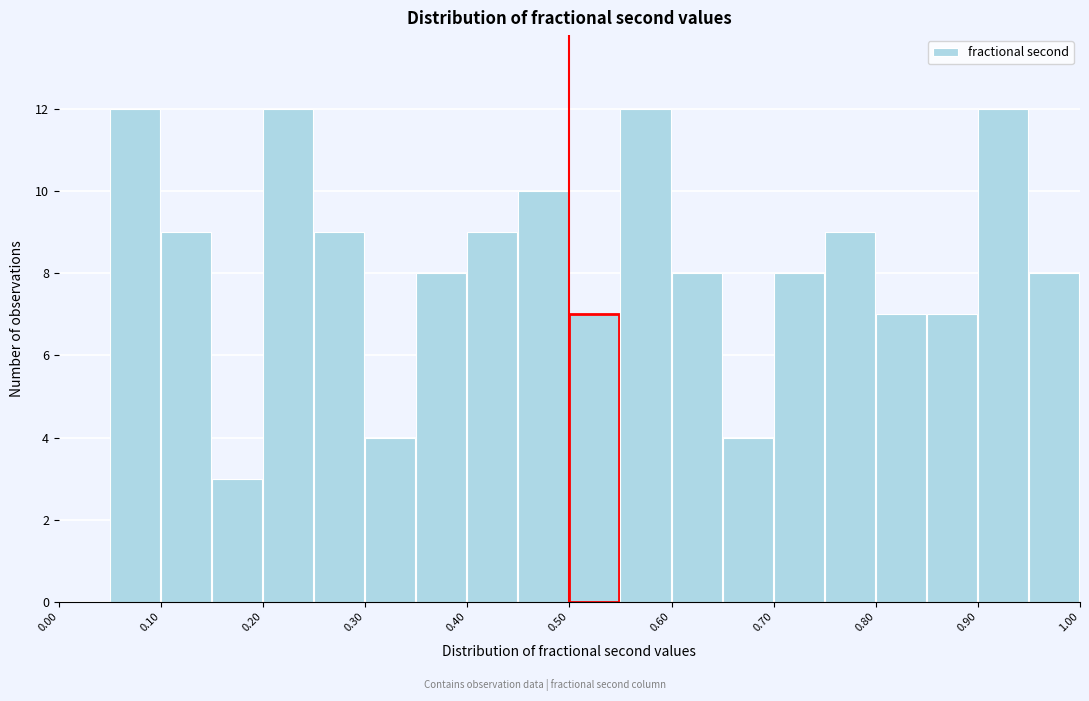

How tall is the bar that spans 0.35 to 0.40 on the x-axis? The values are not printed on the chart, so give them approximately, as read against the axis.

8